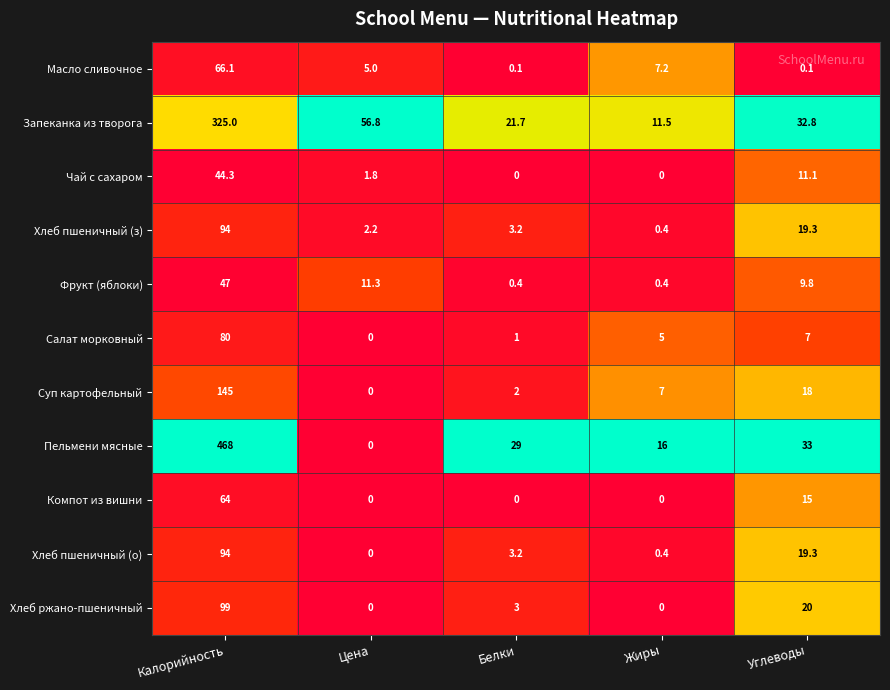

The value of Фрукт (яблоки) at Жиры is 0.4. True or false?

True